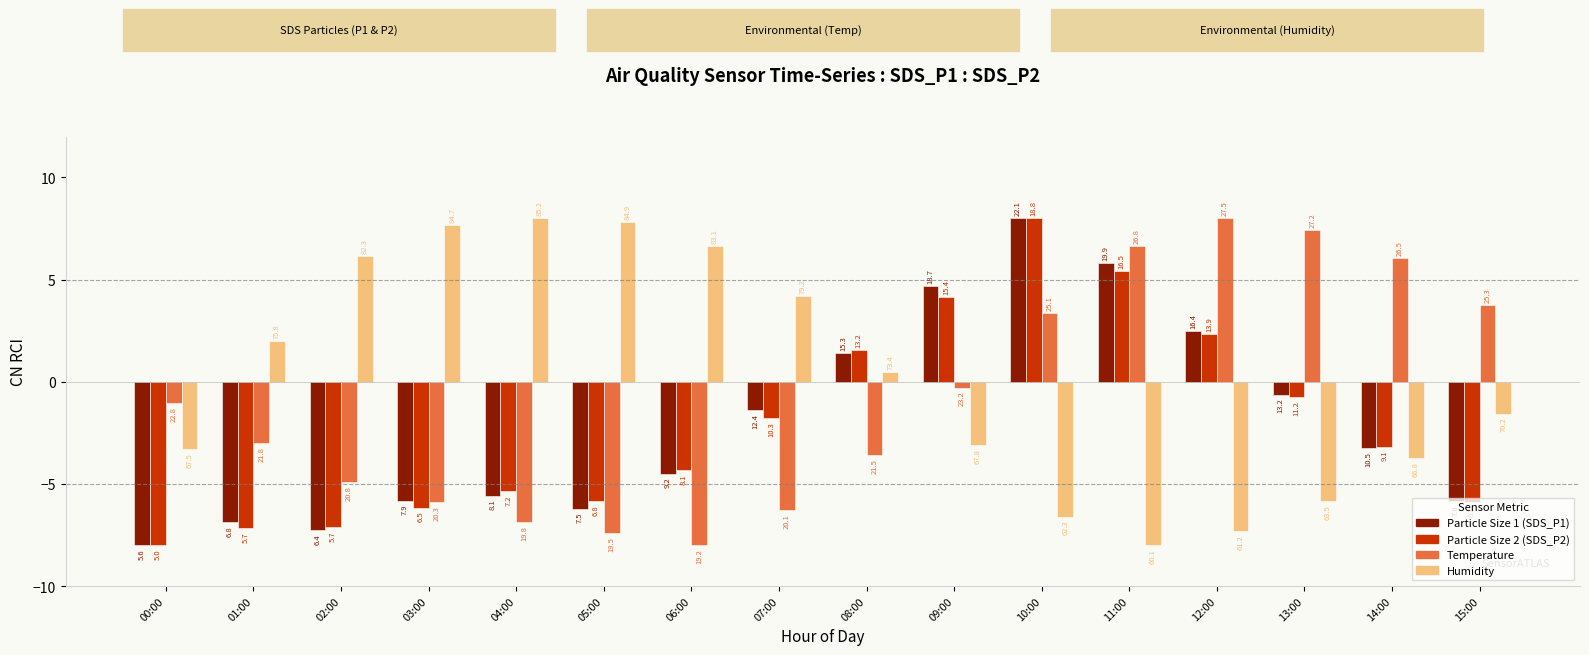

Is it true that Temperature equals -13.2 at 06:00?

False